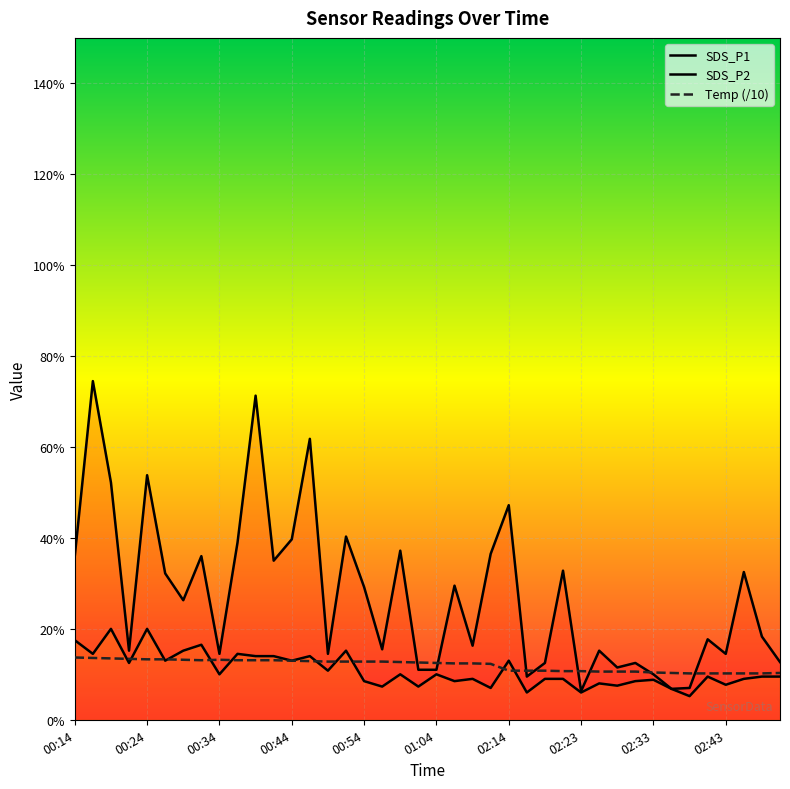

What position from the right is 02:16?

15